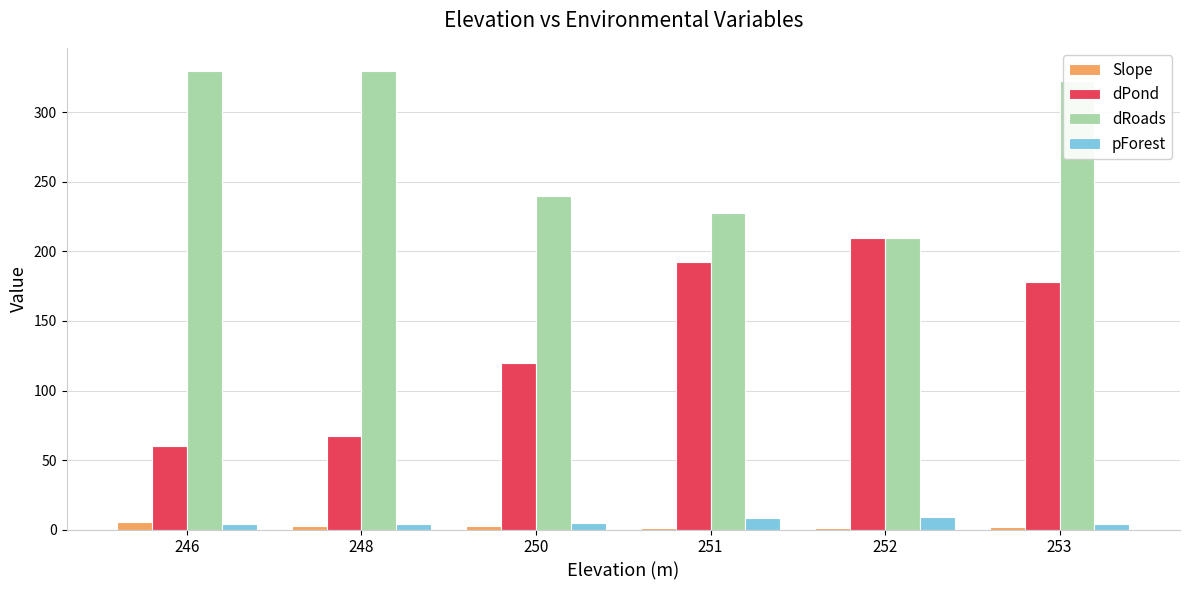

True or false: dPond has a value of 120.0 at 250.

True